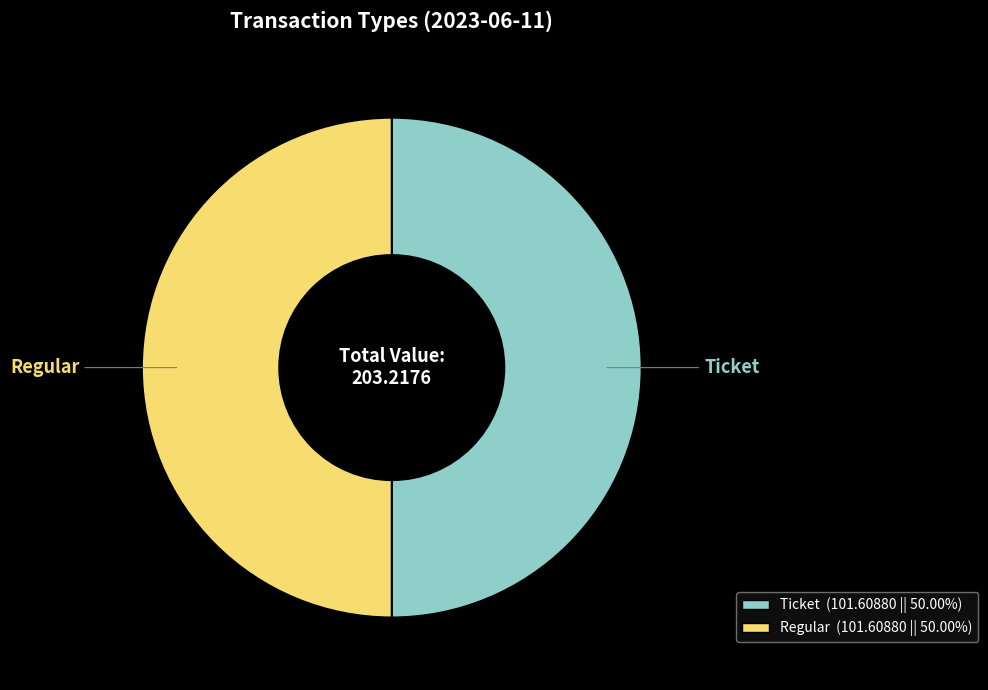

Approximately how many times larger is the value at Regular compared to Ticket?

1.0